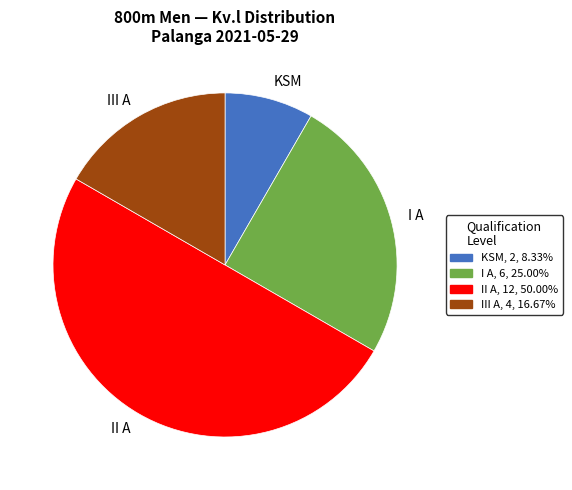

Does KSM account for over 50% of the chart?

No